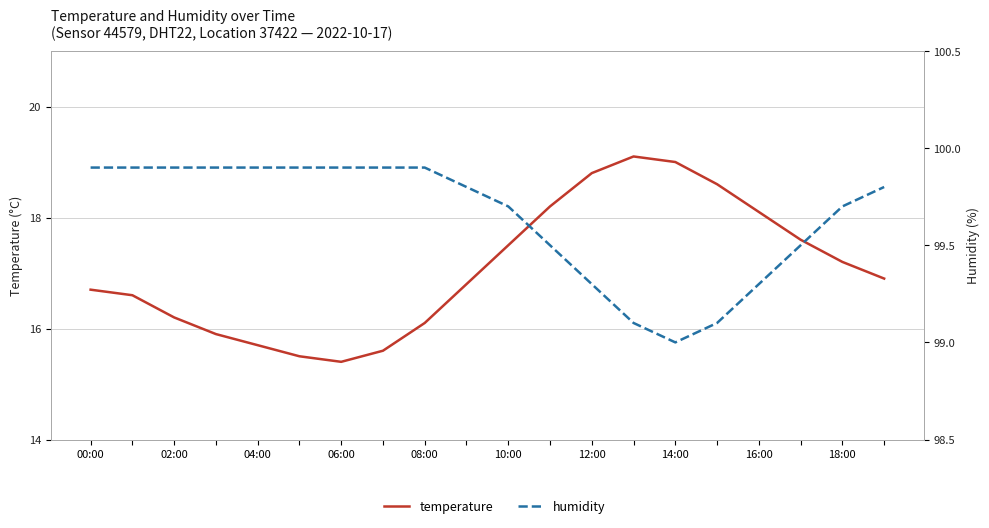

At how many categories does at least one series exceed 90?

20